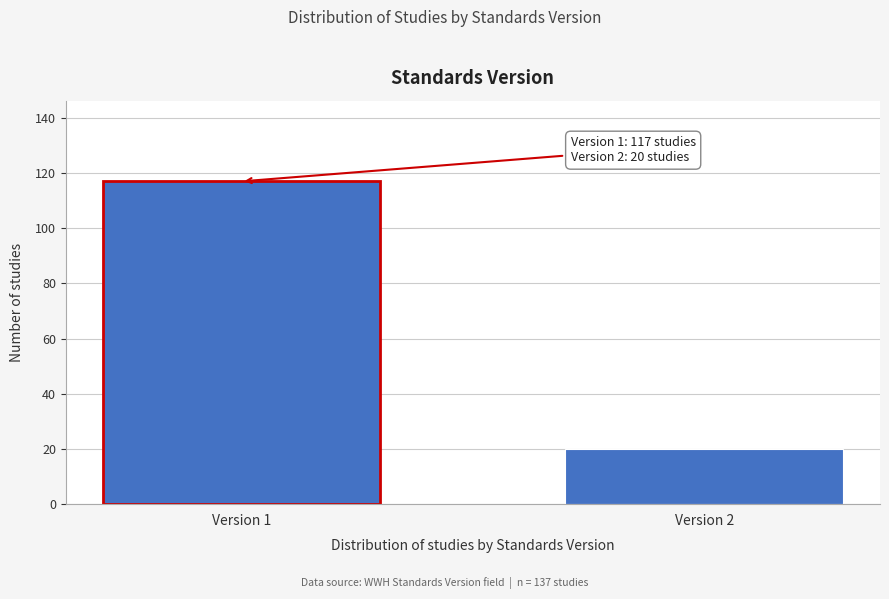

Reading left to right, extract all data points from this chart.

Version 1=117	Version 2=20